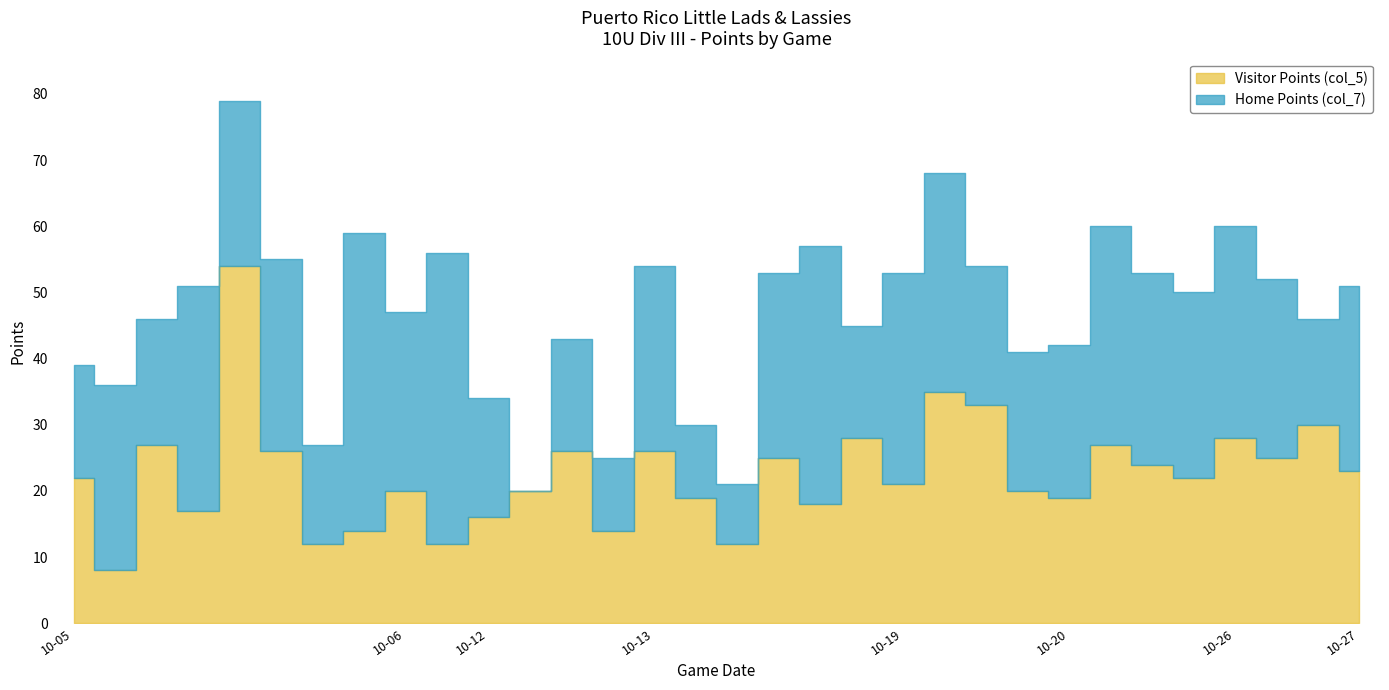

Which series changed the most between 2024-10-05 and 2024-10-12?

Visitor Points (col_5)